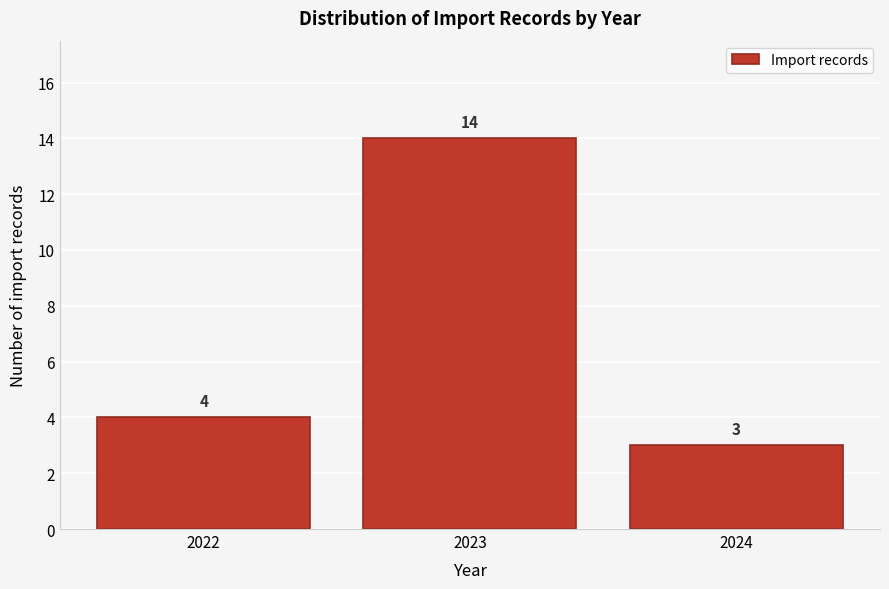

Reading left to right, transcribe this chart: for each bar, give the range it covers on the x-axis and its height.

2021.5 to 2022.5: 4
2022.5 to 2023.5: 14
2023.5 to 2024.5: 3